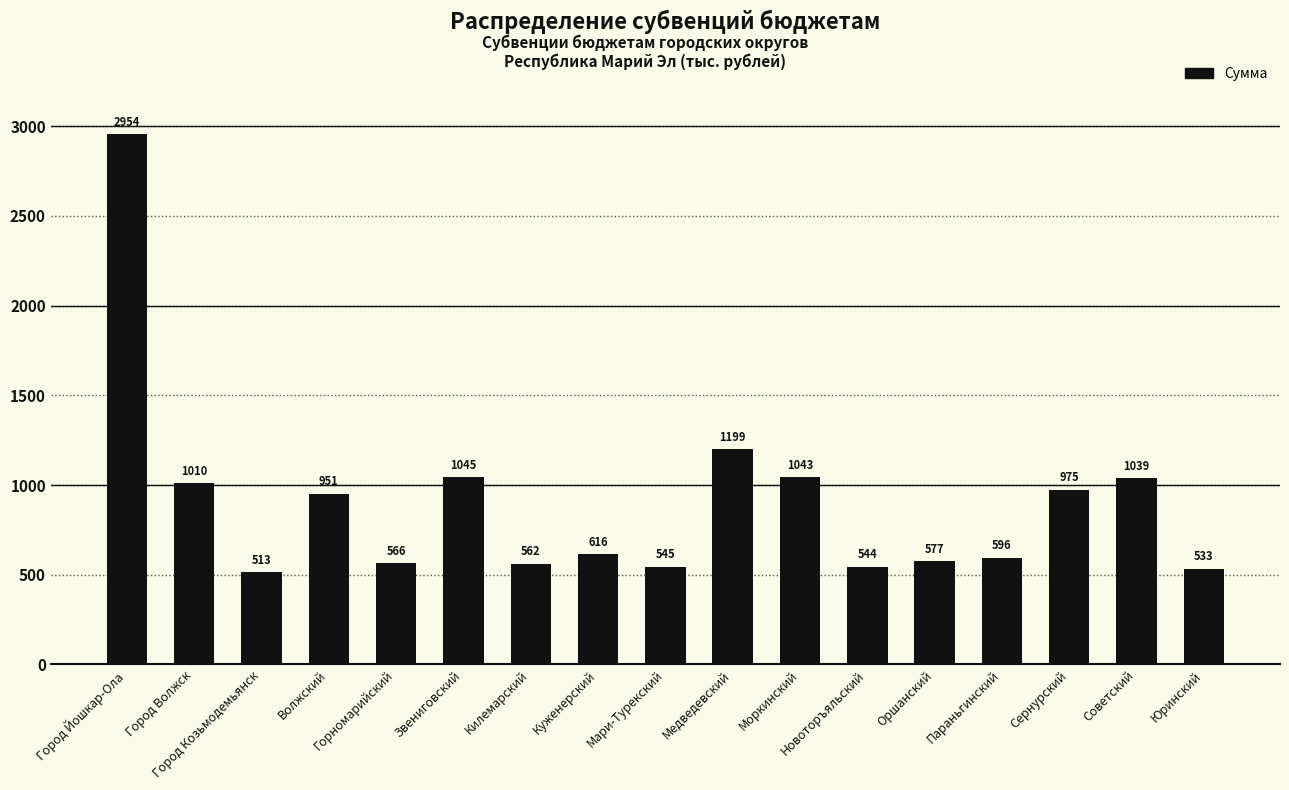

List the labels in order of value, smallest first.

Город Козьмодемьянск, Юринский, Новоторъяльский, Мари-Турекский, Килемарский, Горномарийский, Оршанский, Параньгинский, Куженерский, Волжский, Сернурский, Город Волжск, Советский, Моркинский, Звениговский, Медведевский, Город Йошкар-Ола